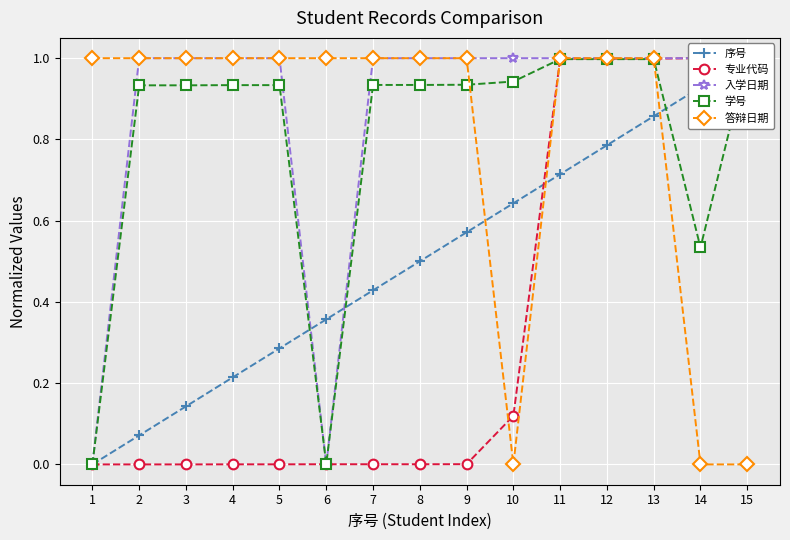

How many values in the 学号 series exceed 0?

14